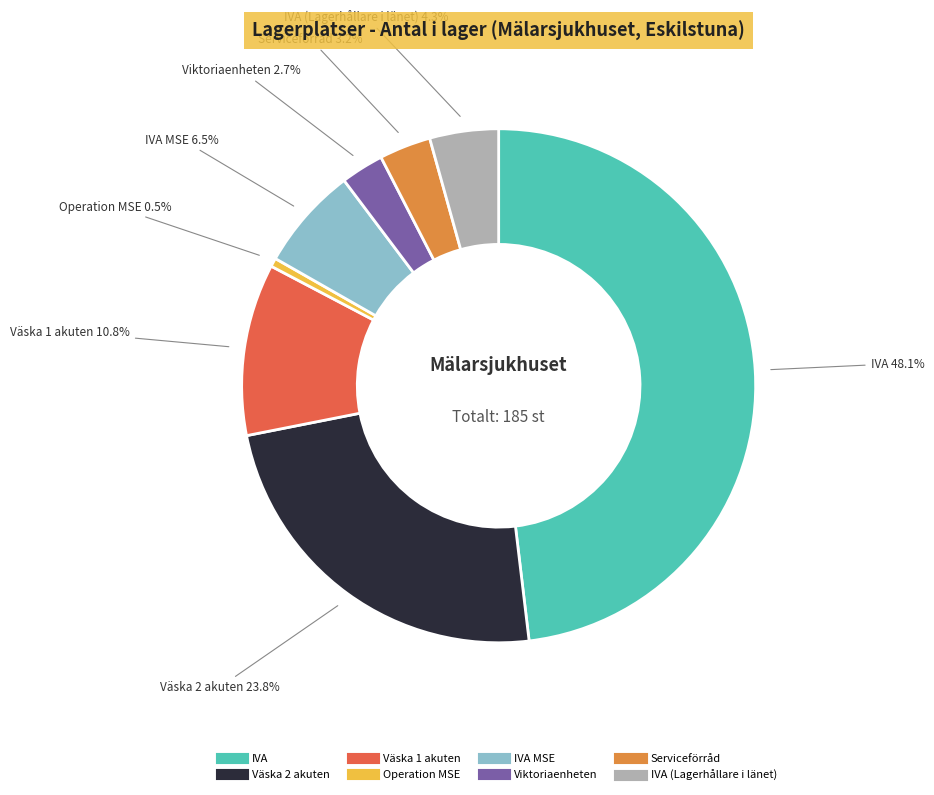

Is there a majority slice in this chart?

No